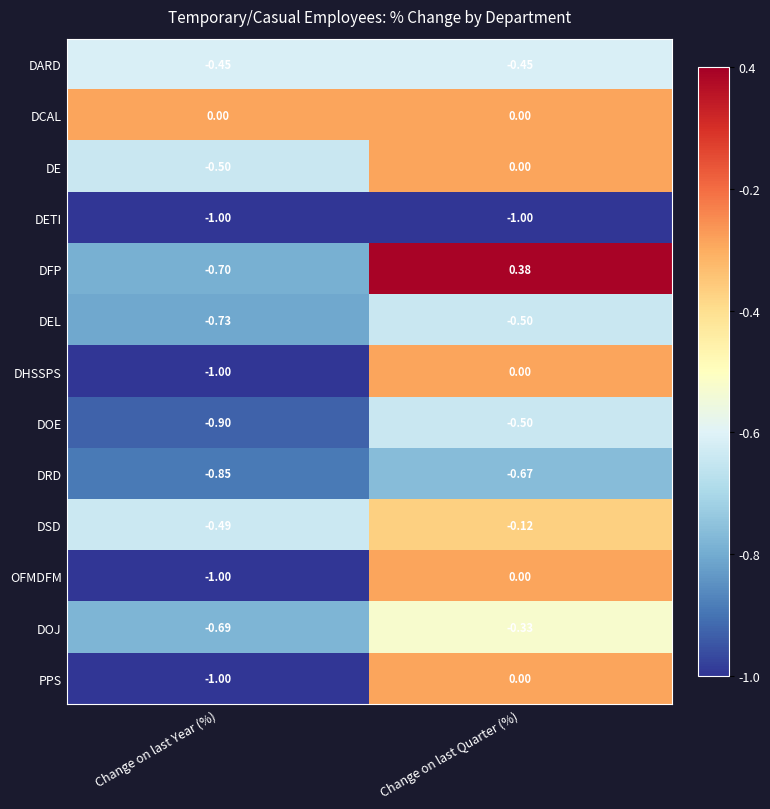

What is the total value across all series at Change on last Quarter (%)?

-3.2